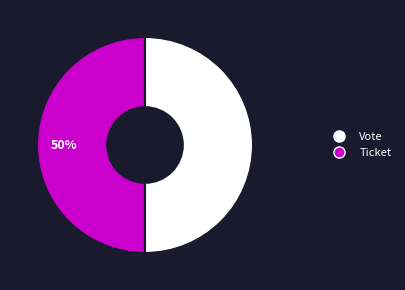

Do Vote and Ticket together represent more than half of the pie?

Yes